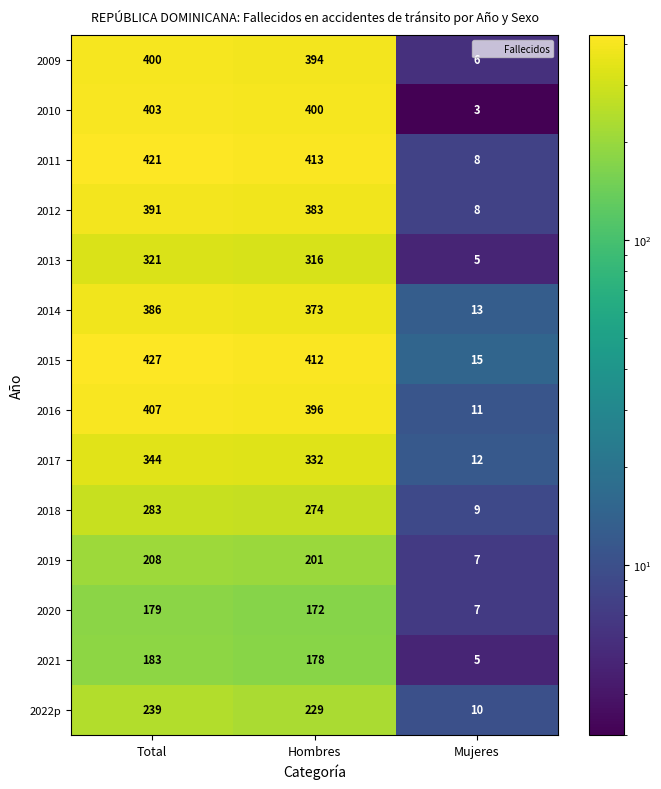

Rank the series by their maximum value, from highest to lowest.

2015, 2011, 2016, 2010, 2009, 2012, 2014, 2017, 2013, 2018, 2022p, 2019, 2021, 2020